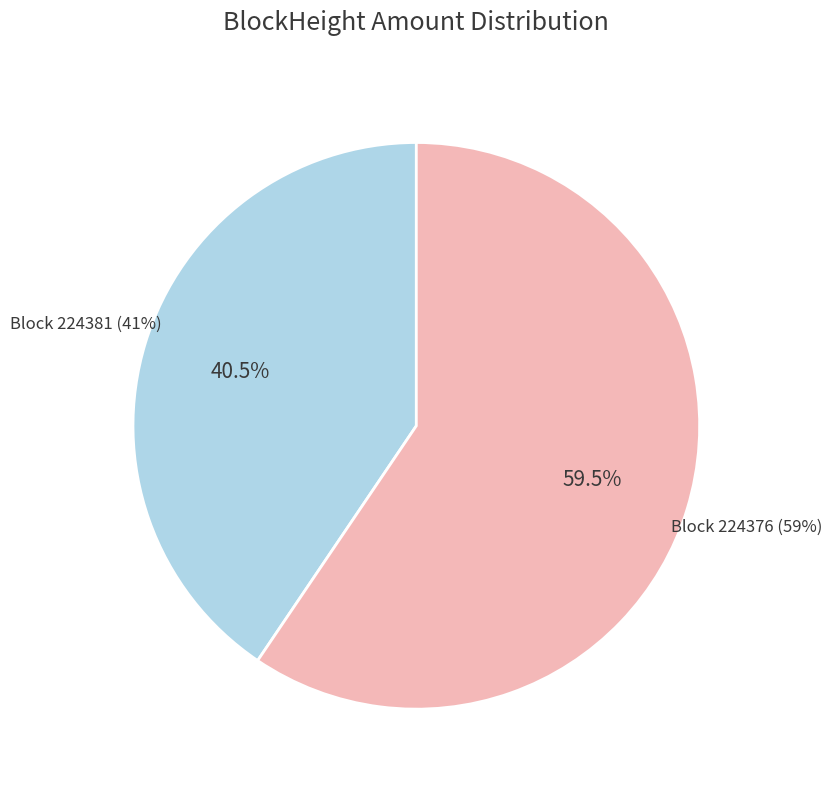

Count the number of slices in the pie.

2